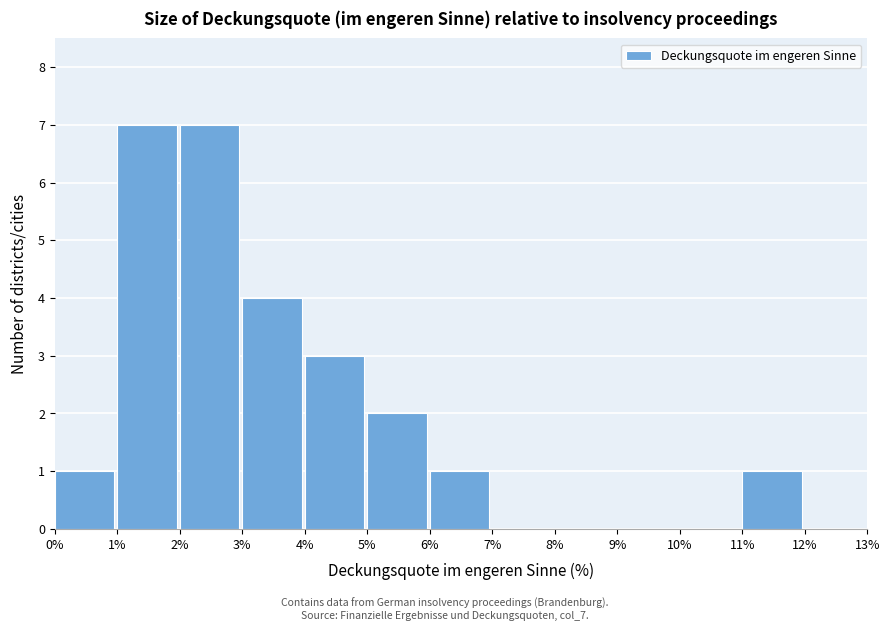

Reading left to right, transcribe this chart: for each bar, give the range it covers on the x-axis and its height. The values are not printed on the chart, so give them approximately, as read against the axis.

0% to 1%: 1
1% to 2%: 7
2% to 3%: 7
3% to 4%: 4
4% to 5%: 3
5% to 6%: 2
6% to 7%: 1
7% to 8%: 0
8% to 9%: 0
9% to 10%: 0
10% to 11%: 0
11% to 12%: 1
12% to 13%: 0